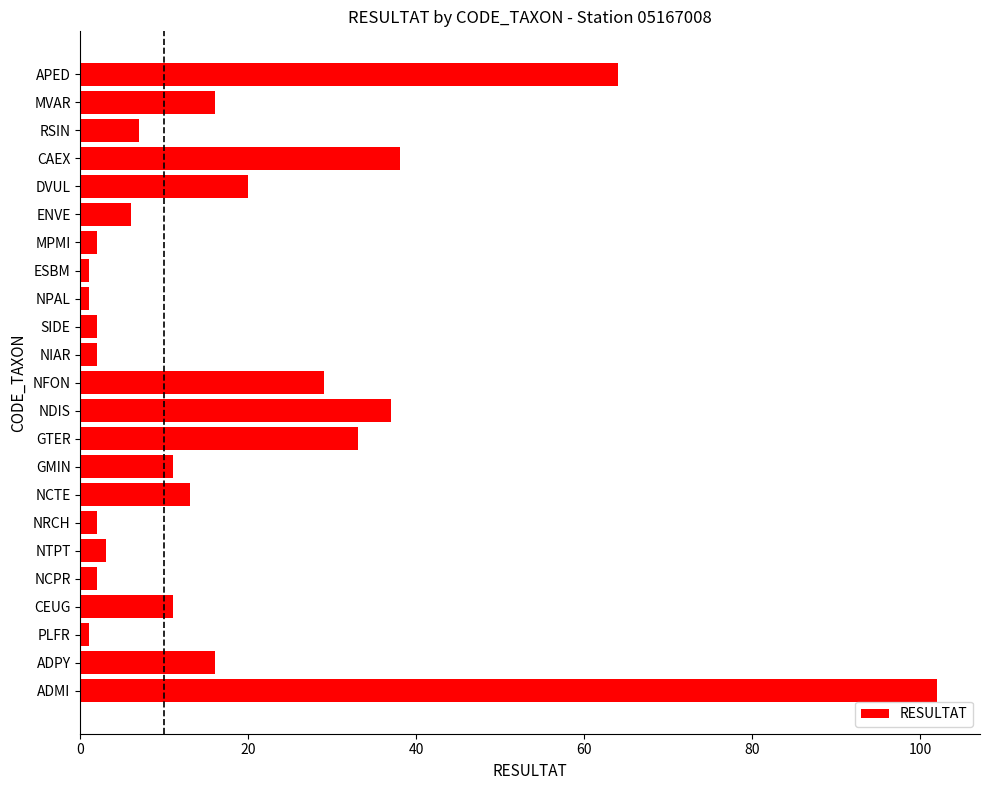

How many series are shown in this chart?

1